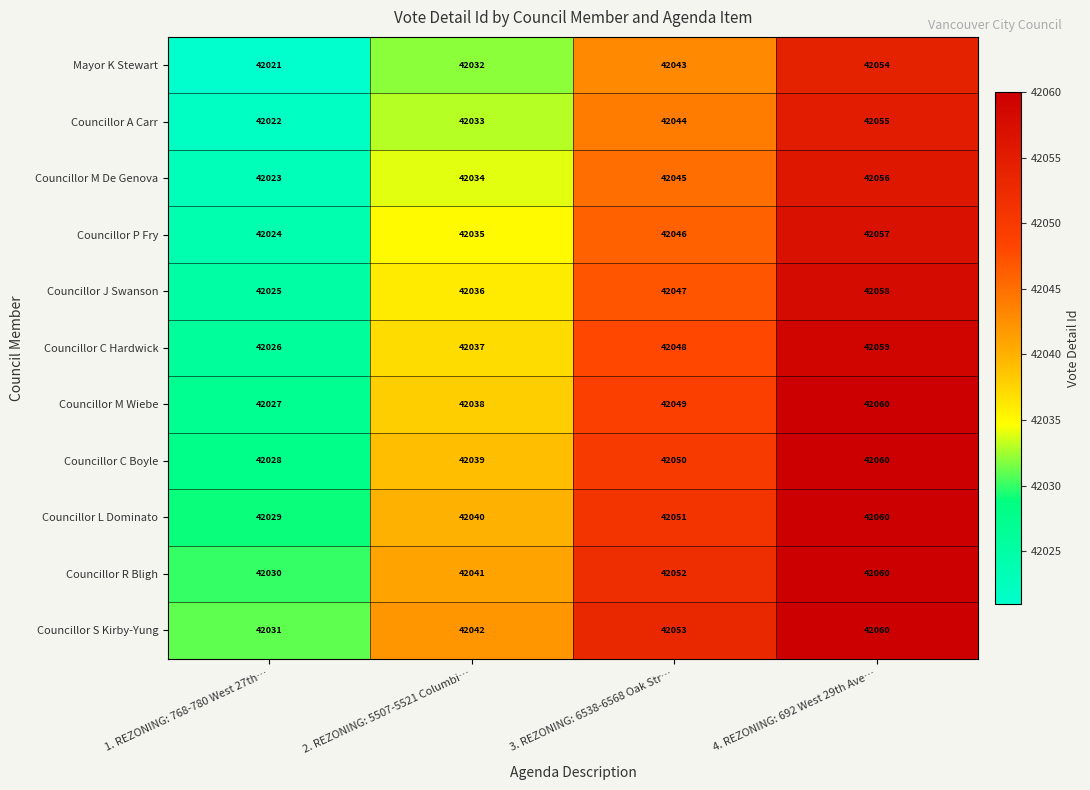

At which category is the sum across all series the highest?

4. REZONING: 692 West 29th Ave…